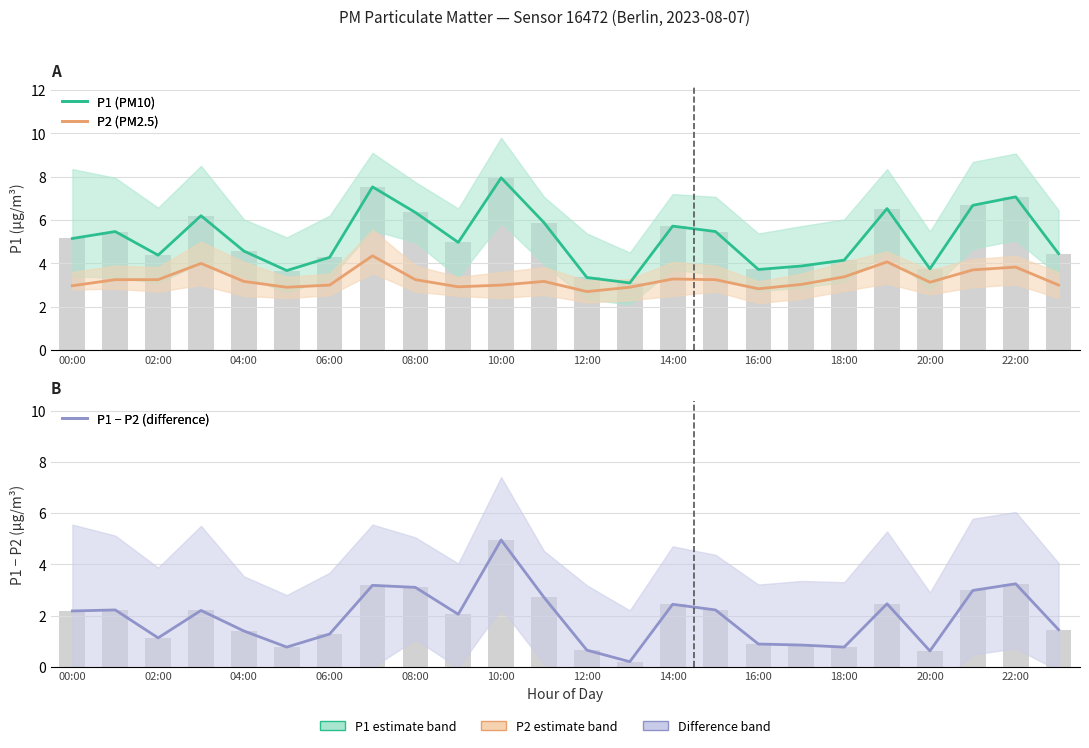

At which label does P1 − P2 (difference) first exceed 2?

00:00